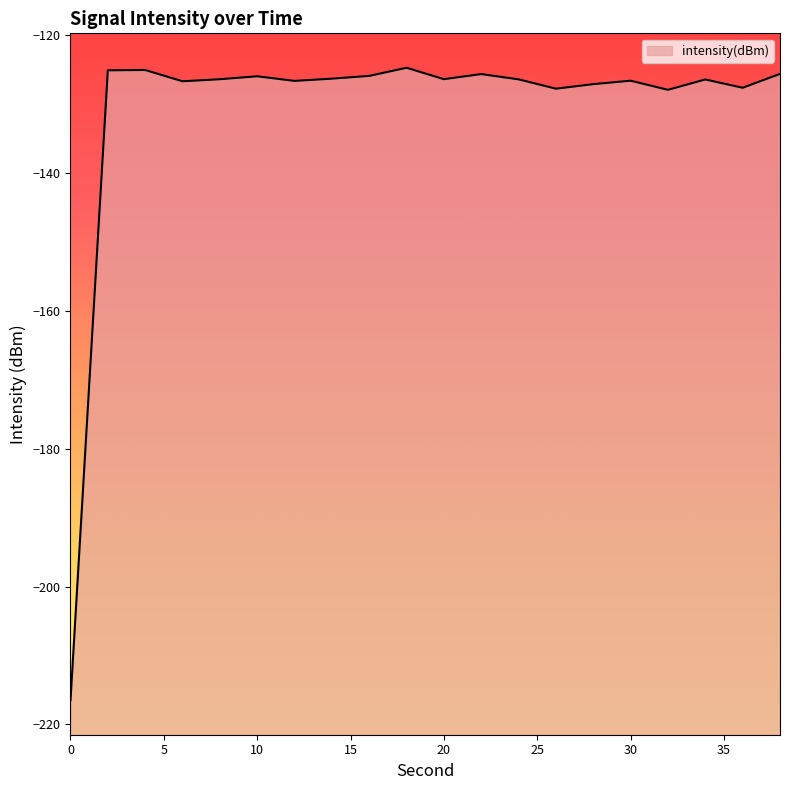

Is it true that the value at 38 is -125.6?

True